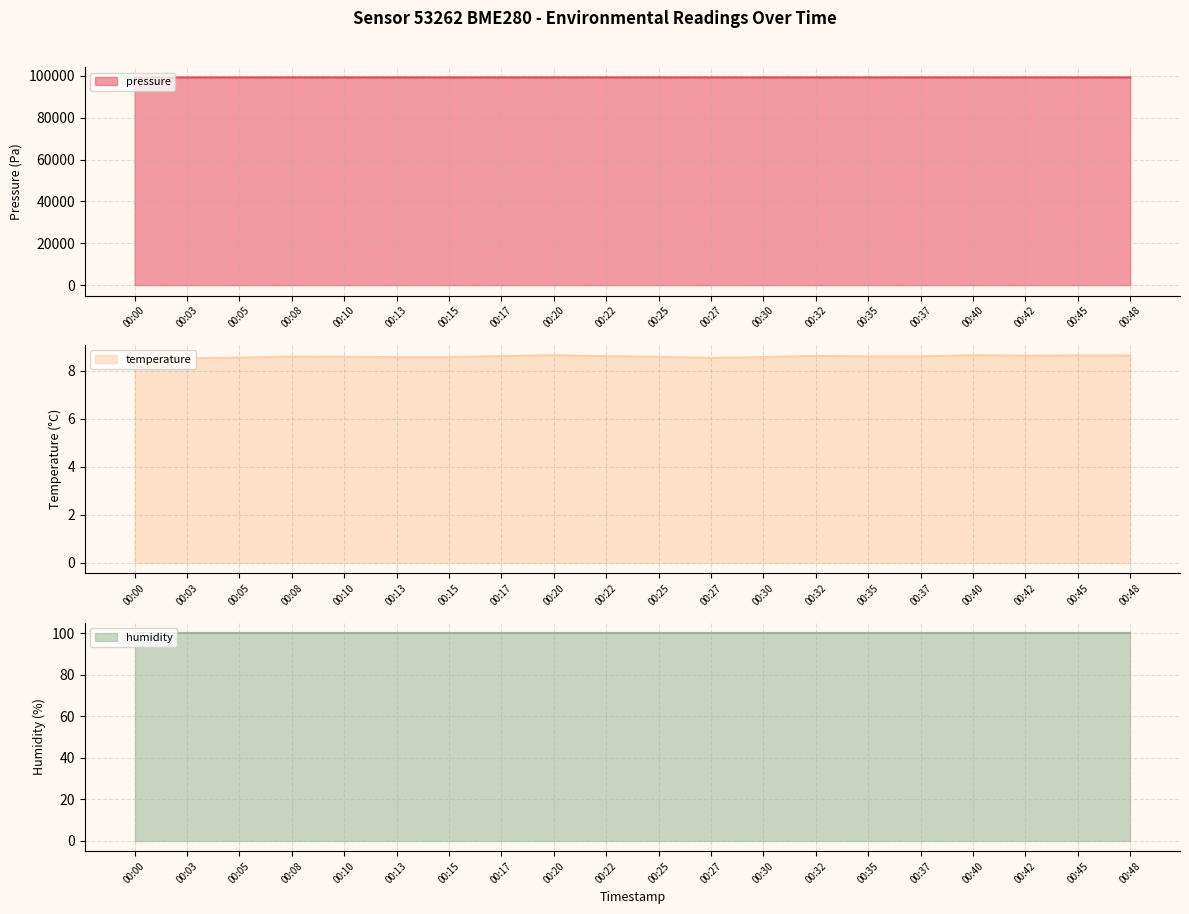

What is the average value of the pressure series?

99241.4